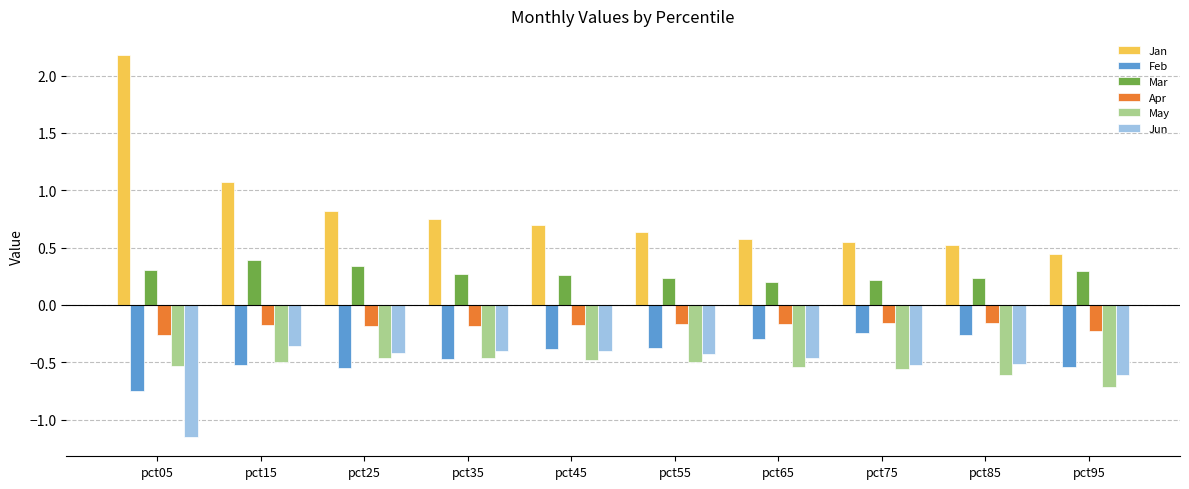

List the series in order of their peak value, lowest first.

May, Jun, Feb, Apr, Mar, Jan